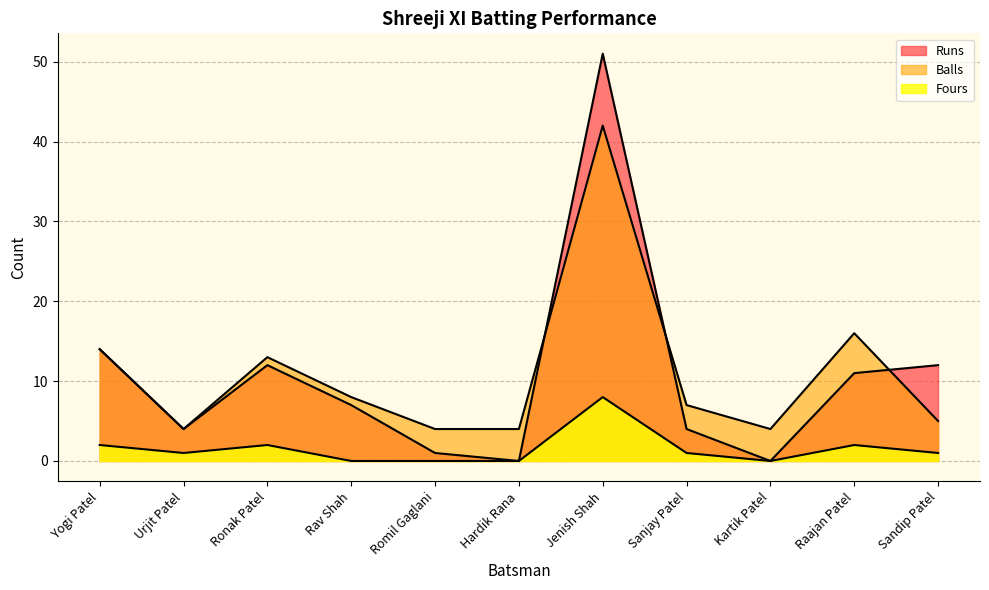

Reading left to right, what are all the values shown in this chart?

Runs: 14	4	12	7	1	0	51	4	0	11	12
Balls: 14	4	13	8	4	4	42	7	4	16	5
Fours: 2	1	2	0	0	0	8	1	0	2	1